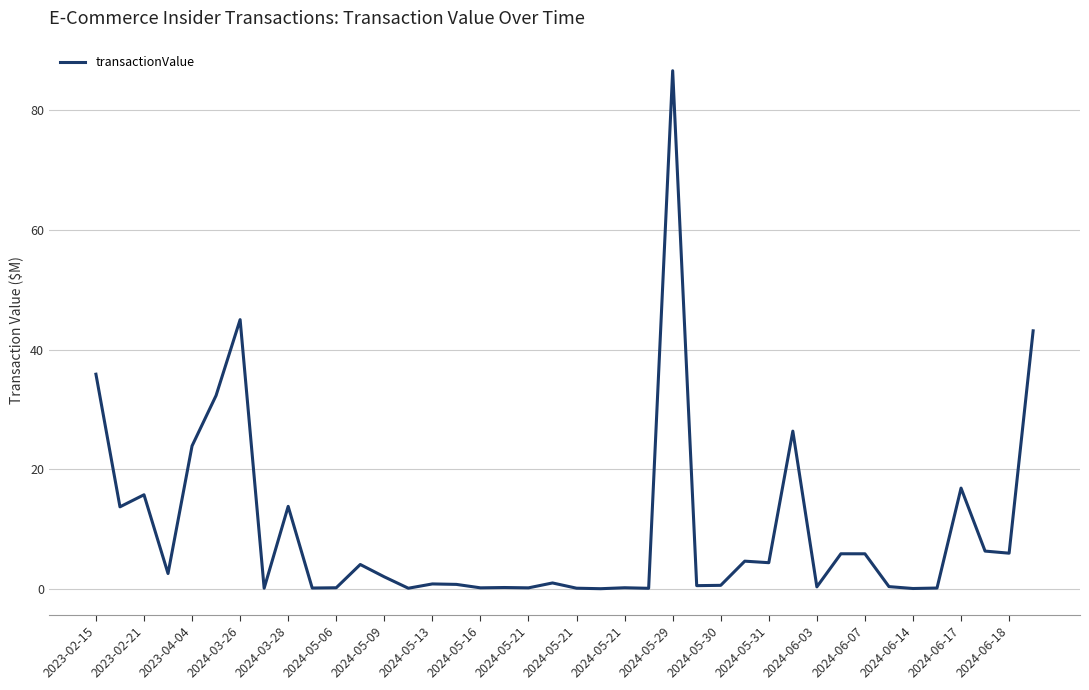

What is the maximum value shown in the chart?

86.6